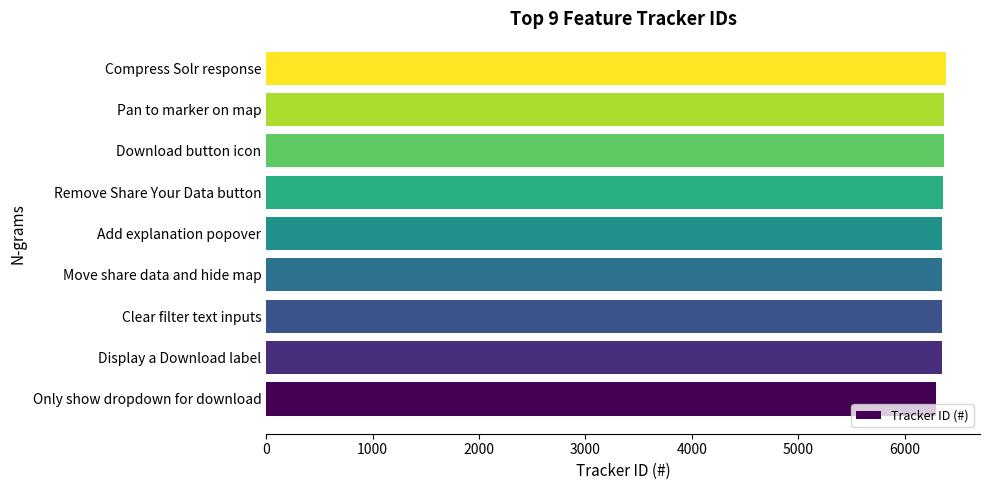

What is the average value?

6354